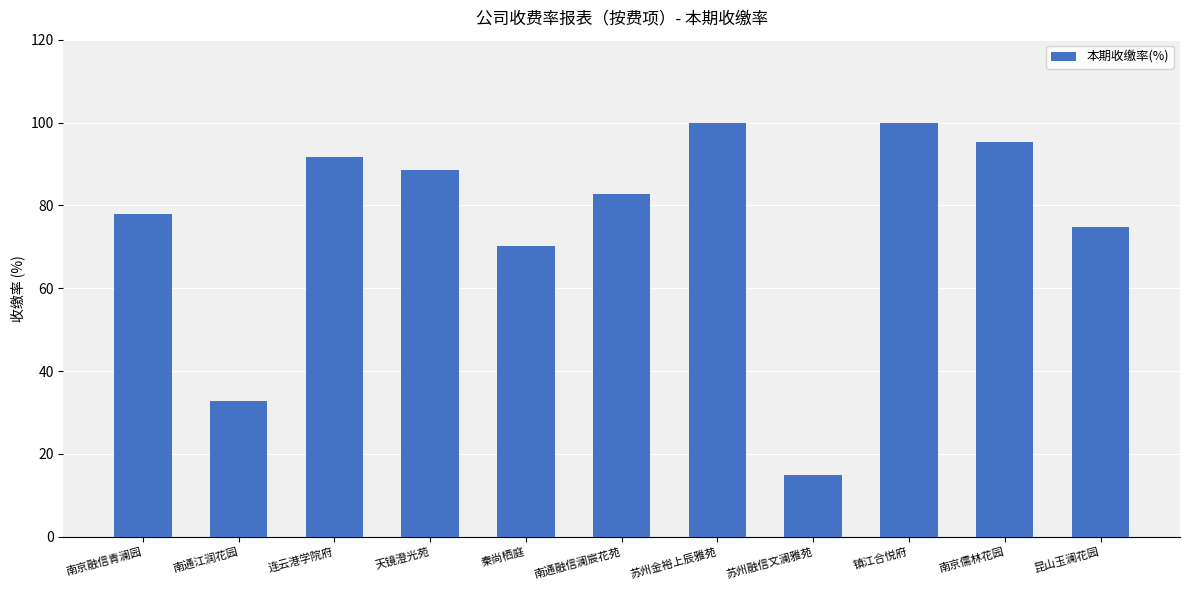

At which label is the value closest to 57?

秦尚栖庭